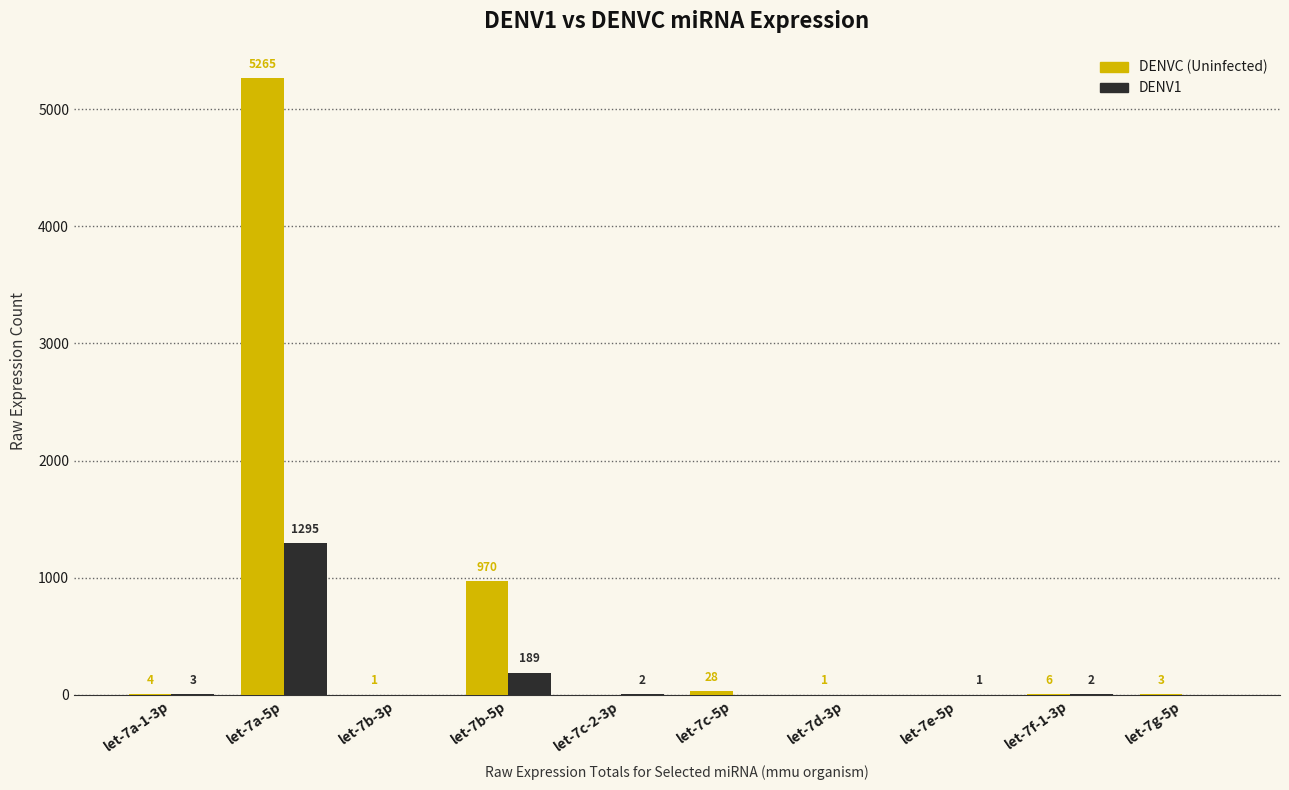

How many groups of bars are there?

10